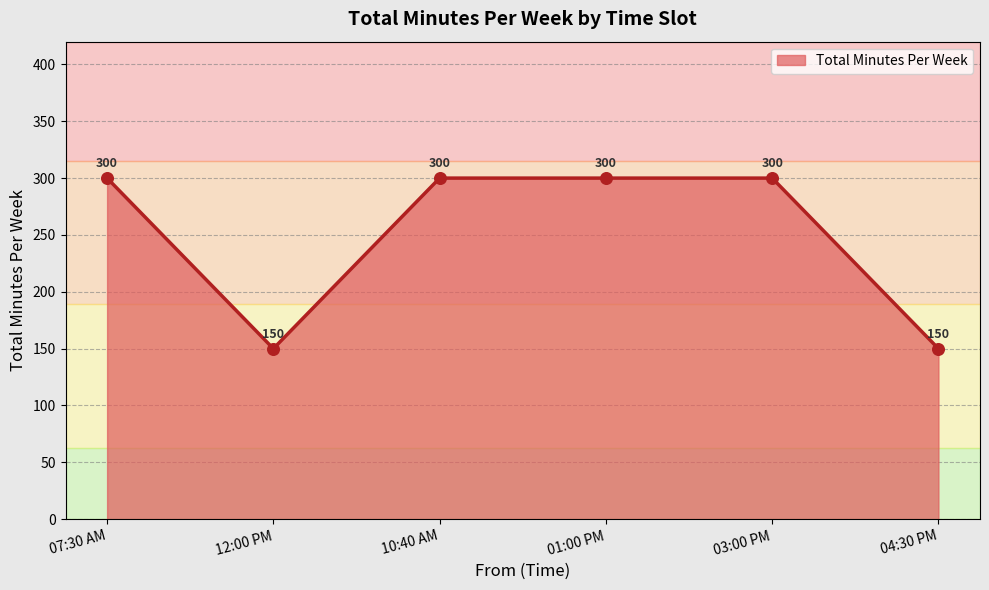

What is the change in value from 01:00 PM to 04:30 PM?

-150